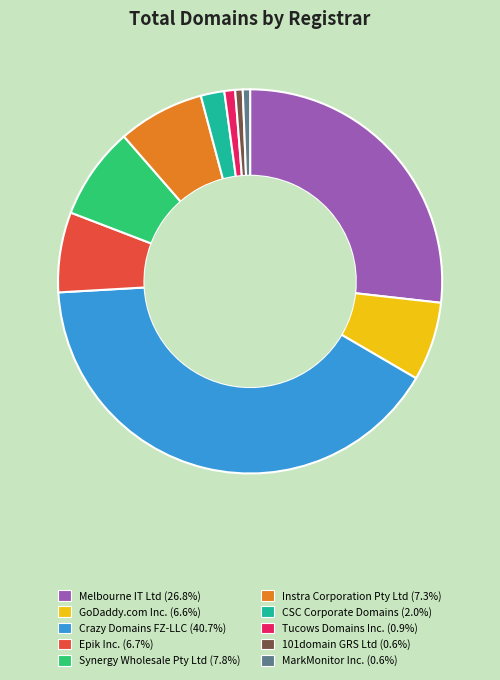

Is there a majority slice in this chart?

No